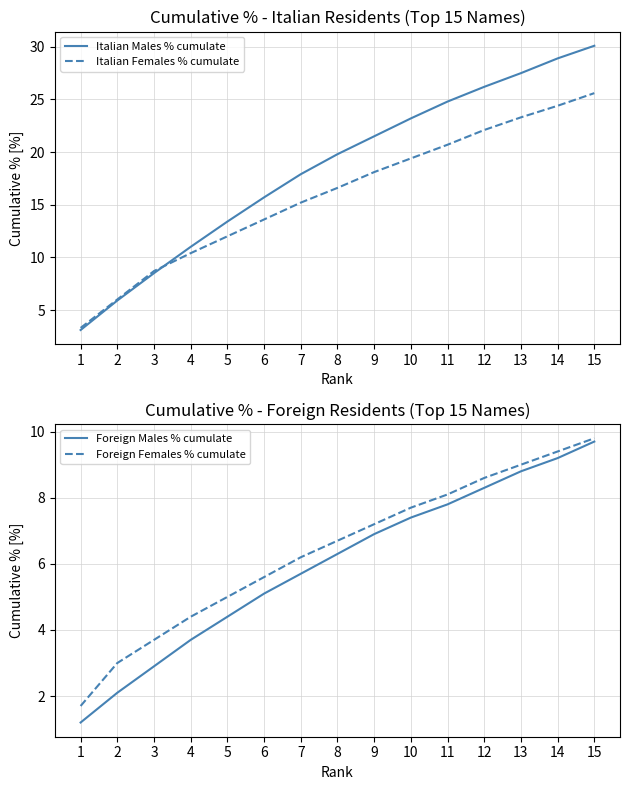

Which label corresponds to the smallest value in the chart?

1